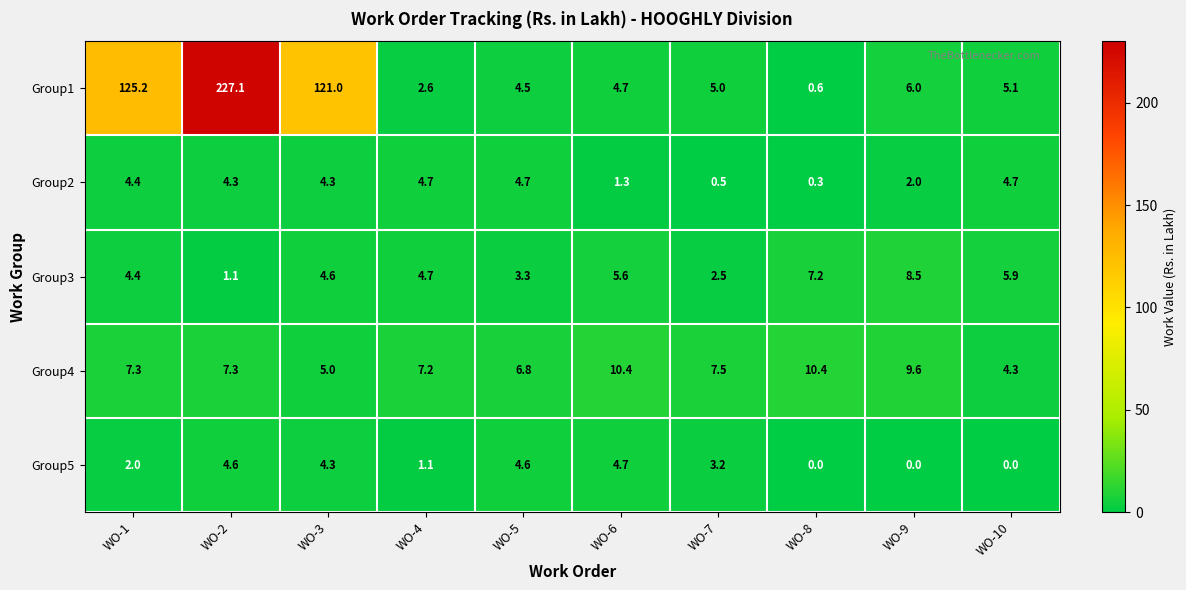

At how many categories does at least one series exceed 172?

1